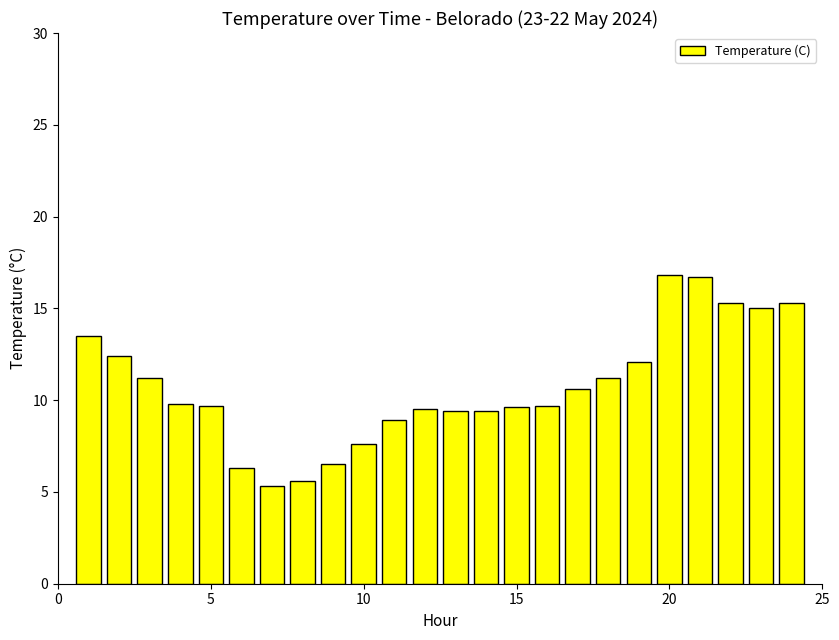

Are the bars grouped side by side (vs. stacked)?

No